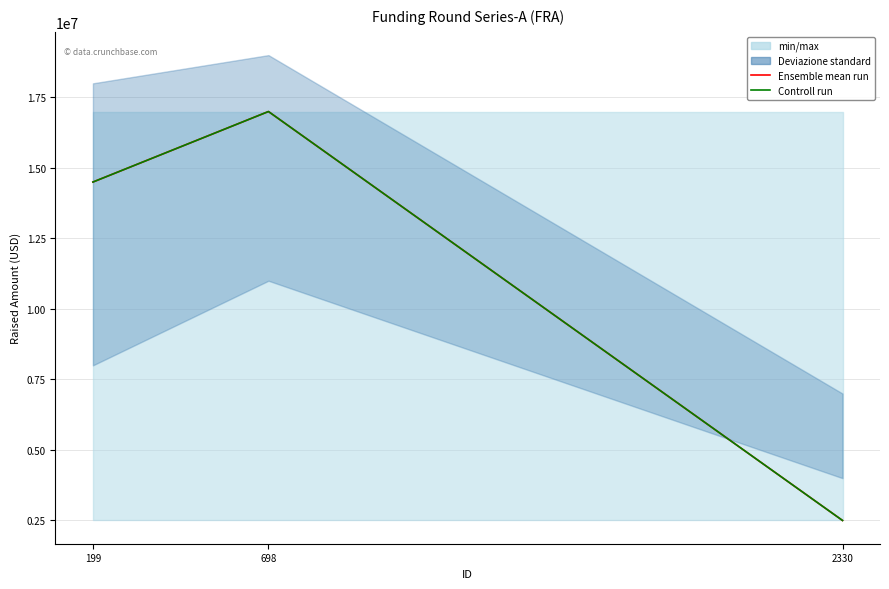

Between 199 and 698, which series saw the biggest shift?

Ensemble mean run